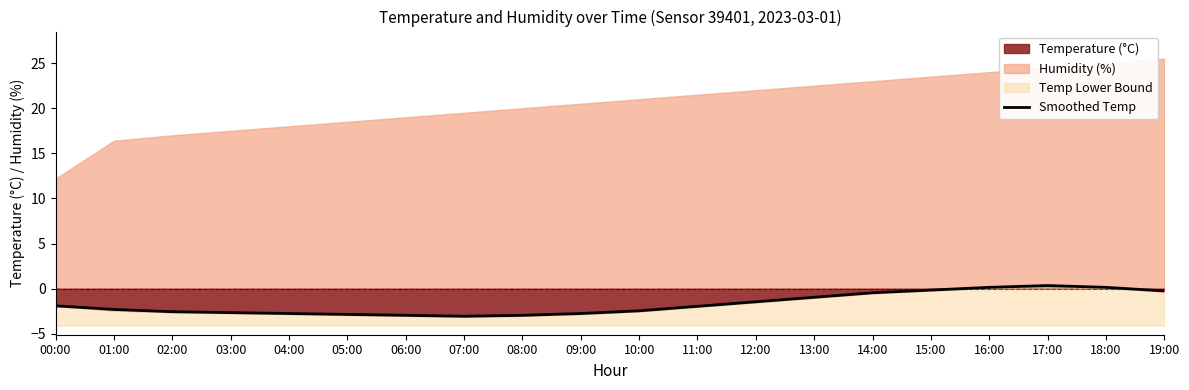

Is it true that the value at 12:00 is -0.9?

False